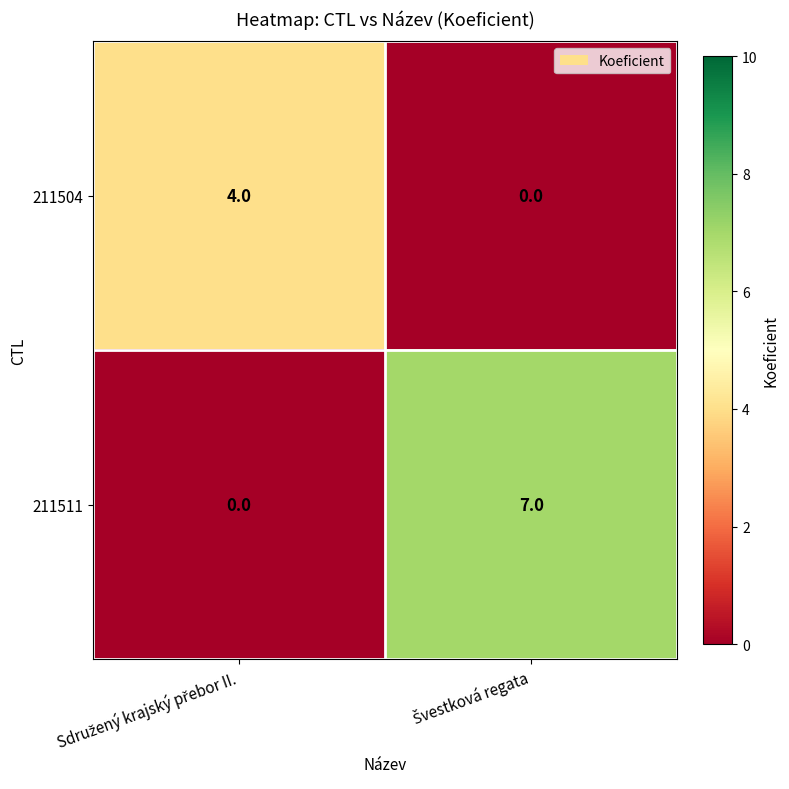

What is the sum of all 211504 values?

4